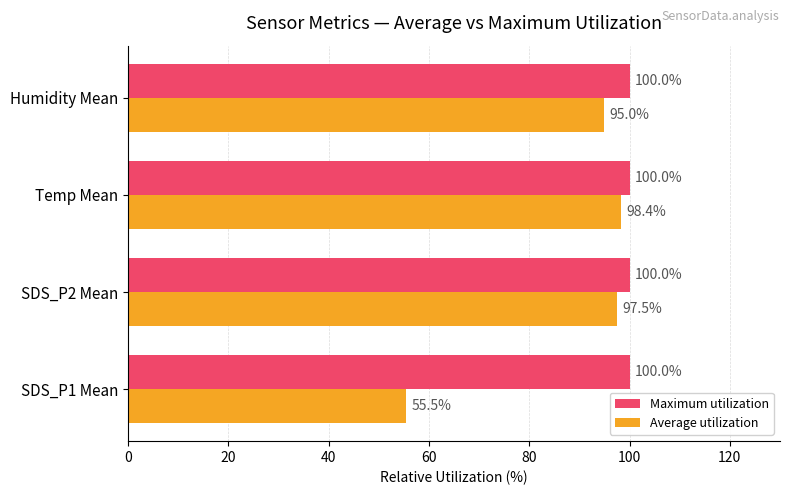

At which category is the sum across all series the highest?

Temp Mean